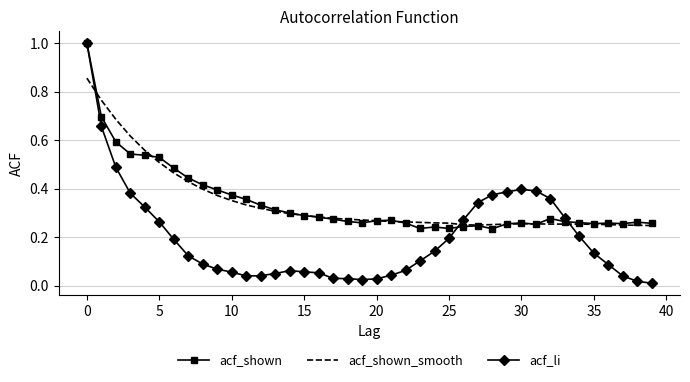

What is the maximum value for acf_li?

1.0